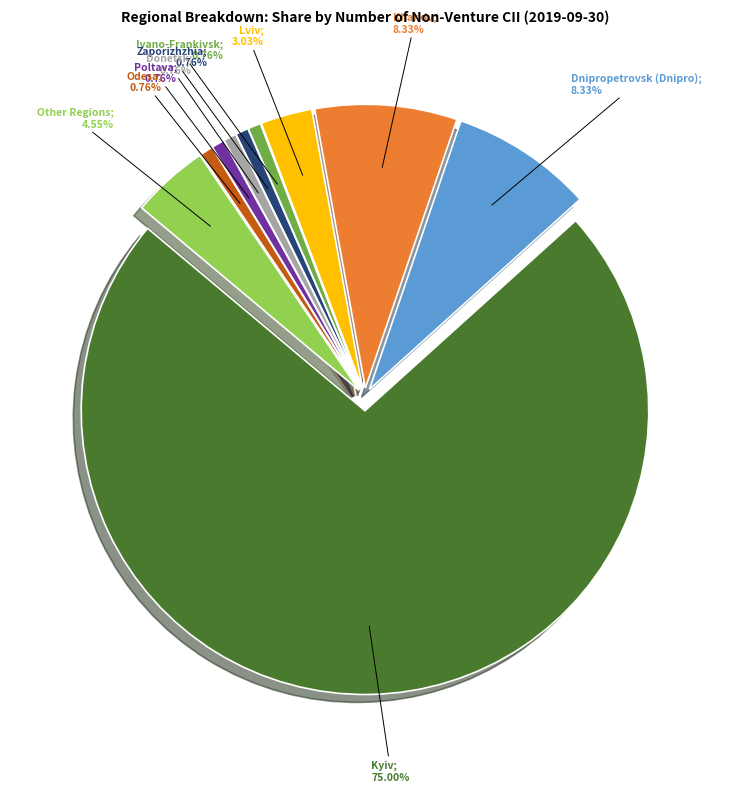

How many slices are in this pie chart?

10